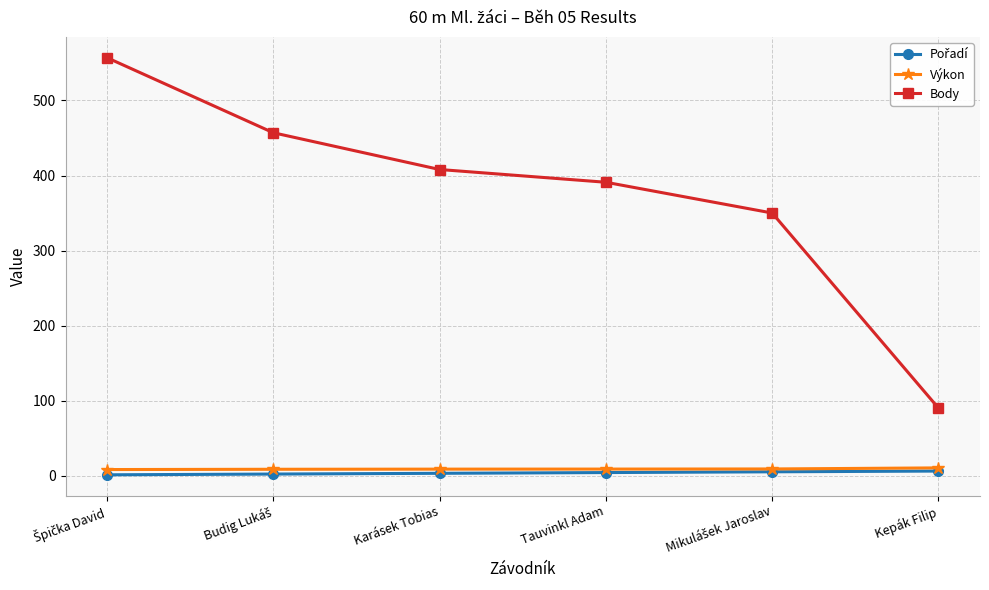

What is the greatest value displayed?

557.0